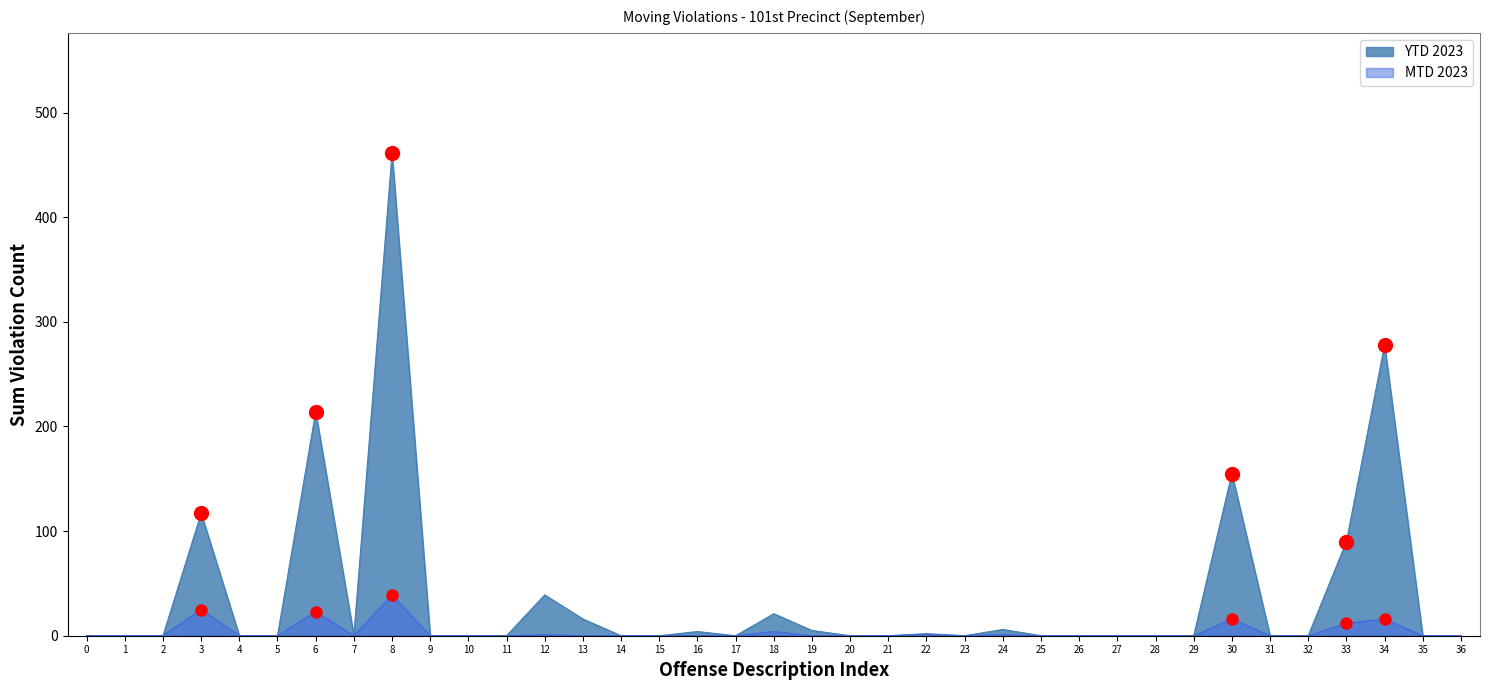

Reading left to right, extract all data points from this chart.

MTD 2023: 0	0	0	25	0	0	23	0	39	0	0	0	1	0	0	0	0	0	4	0	0	0	1	0	1	0	0	0	0	0	16	0	0	12	16	0	0
YTD 2023: 0	0	0	117	0	0	214	0	461	0	0	0	39	16	0	0	4	0	21	5	0	0	2	0	6	0	0	0	0	0	155	0	0	90	278	0	0